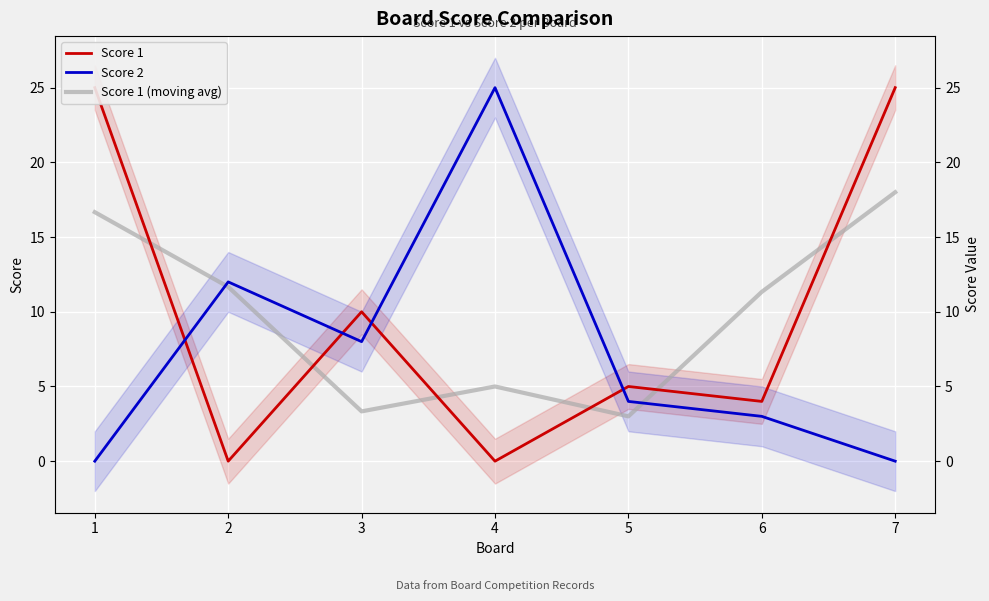

At how many categories does at least one series exceed 0?

7